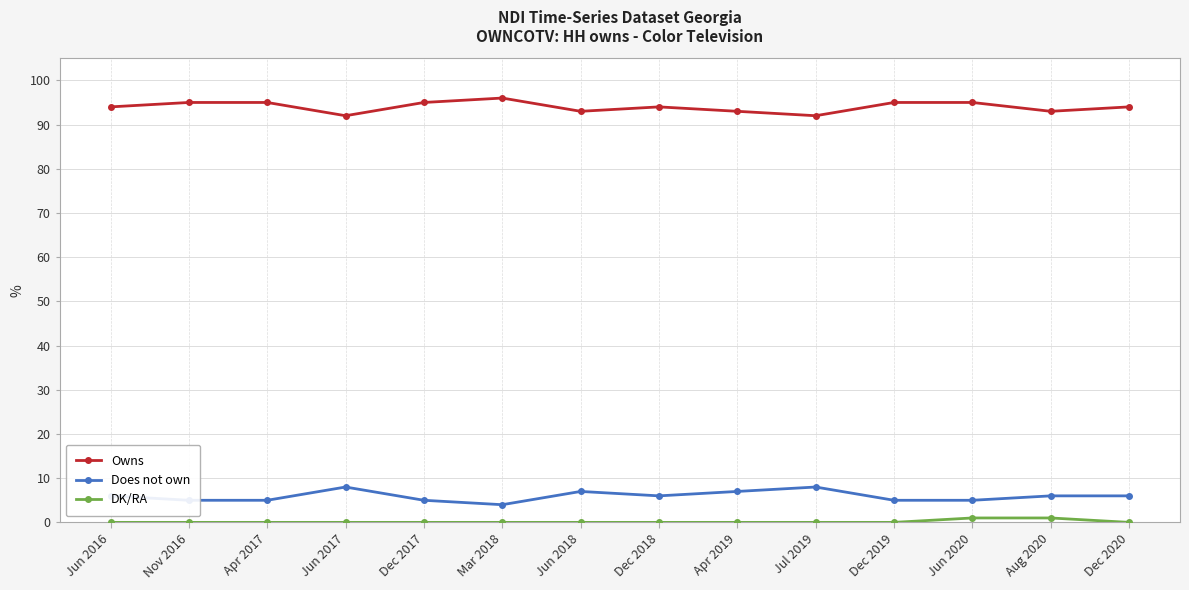

What is the spread (max minus min) of values at Jul 2019?

92